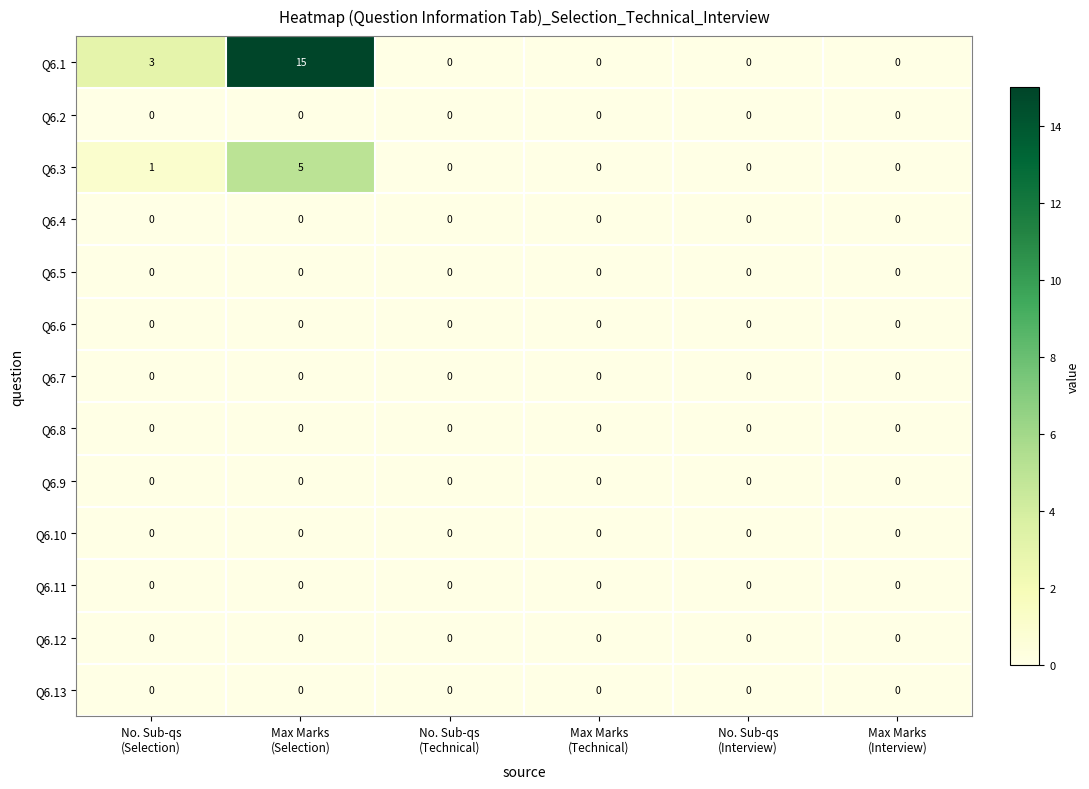

How many Q6.1 values are between 0 and 3?

5